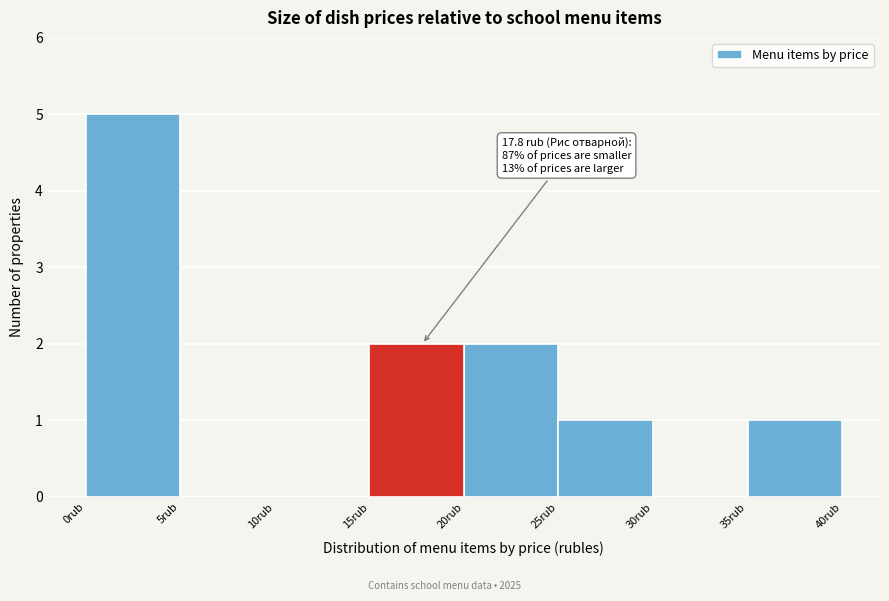

Which range on the x-axis has the tallest bar?

0 to 5